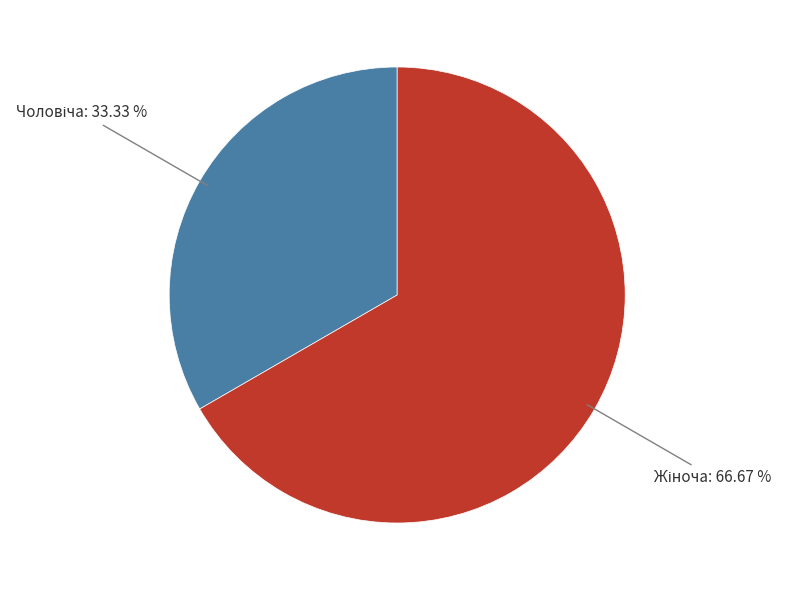

Does any single category account for the majority?

Yes